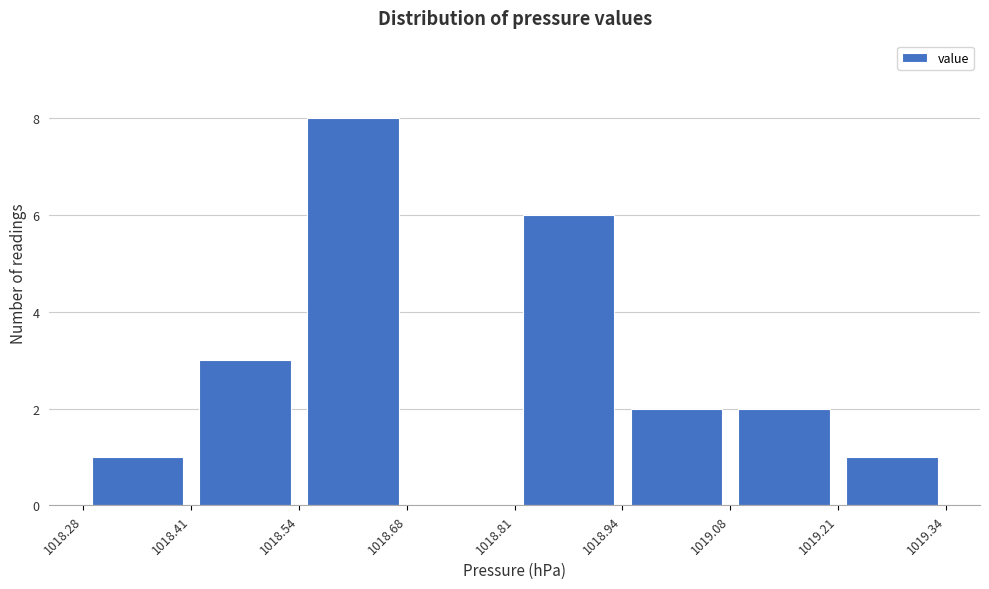

Reading left to right, transcribe this chart: for each bar, give the range it covers on the x-axis and its height. The values are not printed on the chart, so give them approximately, as read against the axis.

1018.28 to 1018.41: 1
1018.41 to 1018.54: 3
1018.54 to 1018.68: 8
1018.68 to 1018.81: 0
1018.81 to 1018.94: 6
1018.94 to 1019.08: 2
1019.08 to 1019.21: 2
1019.21 to 1019.34: 1